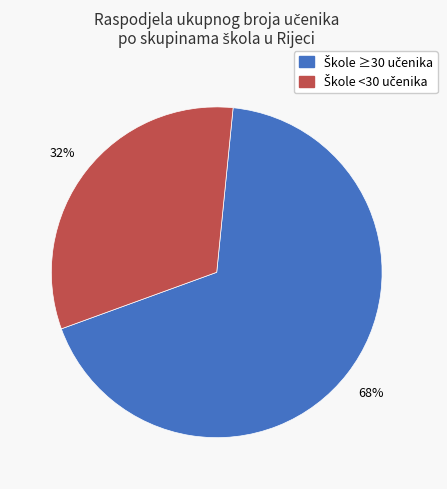

To the nearest percent, what is the difference between the largest and smallest slice percentages?

36%